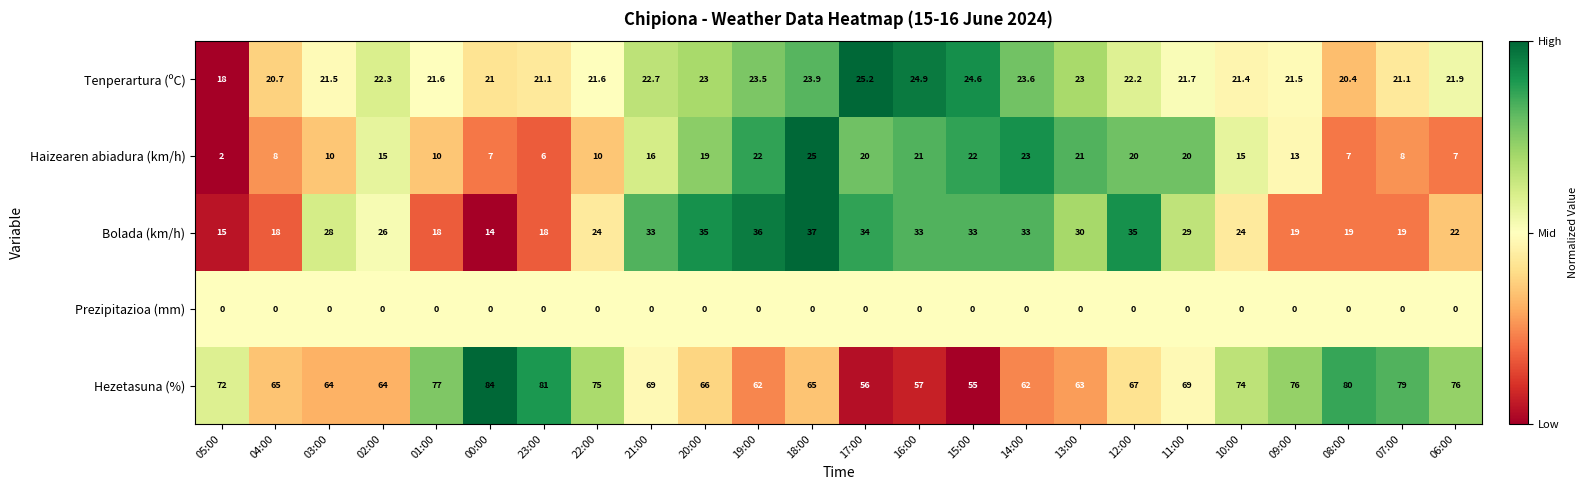

The value of Prezipitazioa (mm) at 09:00 is 0.0. True or false?

True